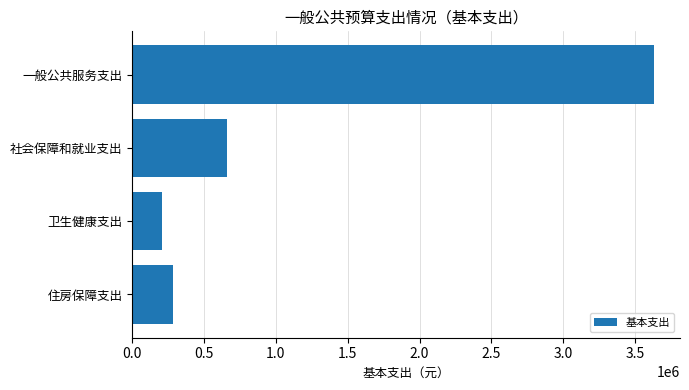

Reading top to bottom, what are all the values shown in this chart?

3630737.8	656217.1	206098.1	282143.8